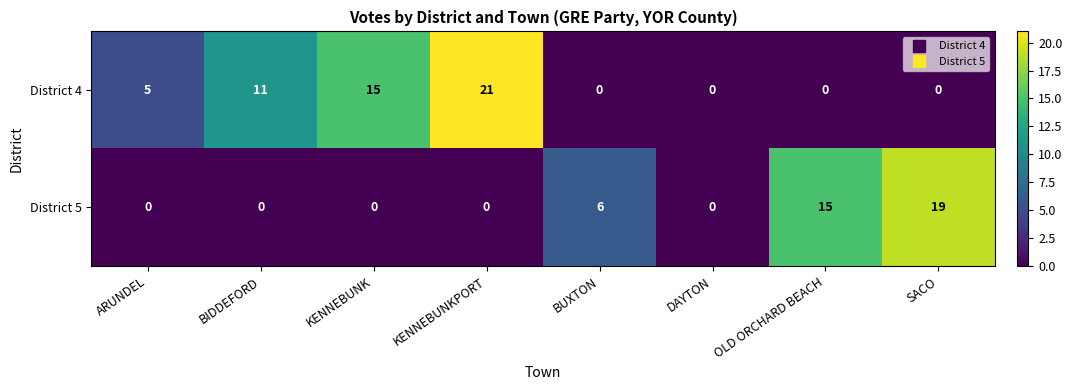

At which label is District 5 closest to 9?

BUXTON